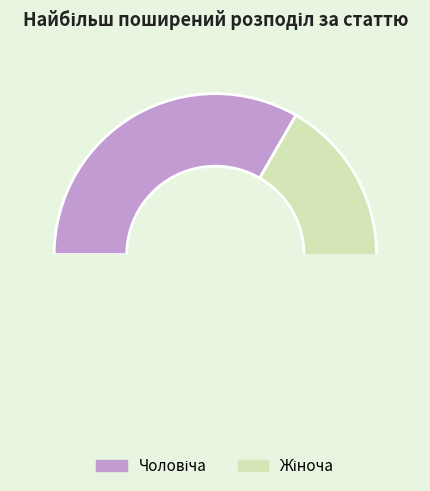

How many segments does this pie chart have?

2